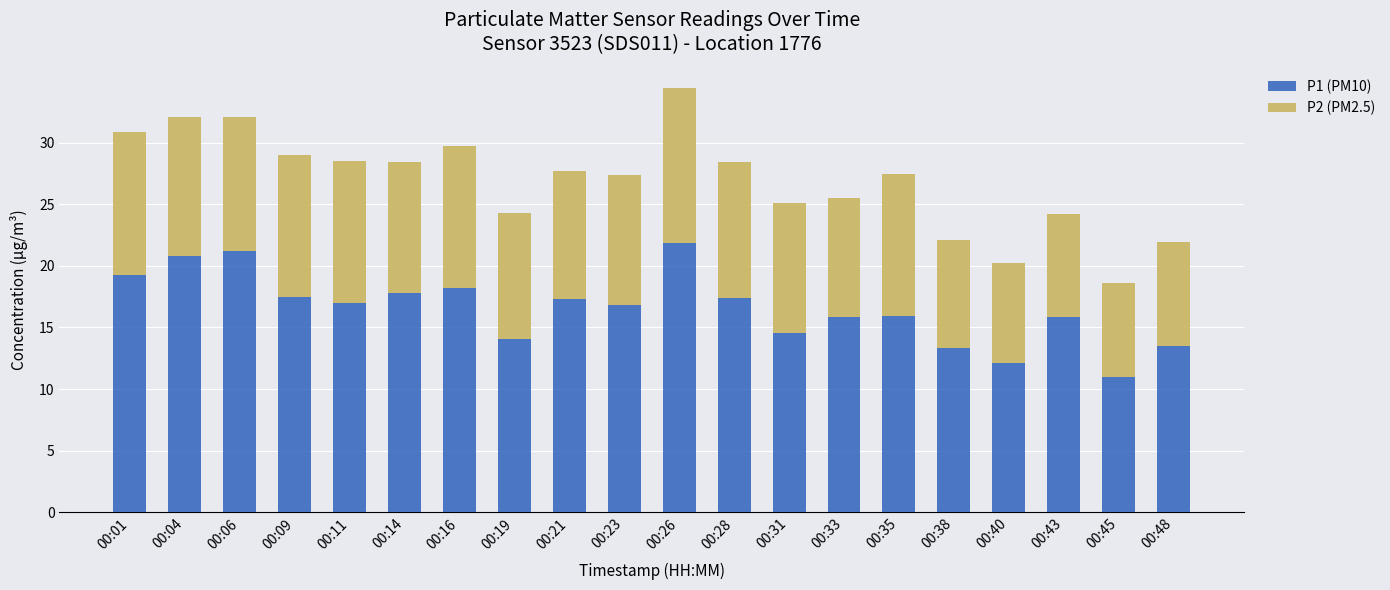

What is the total value across all series at 00:14?

28.5